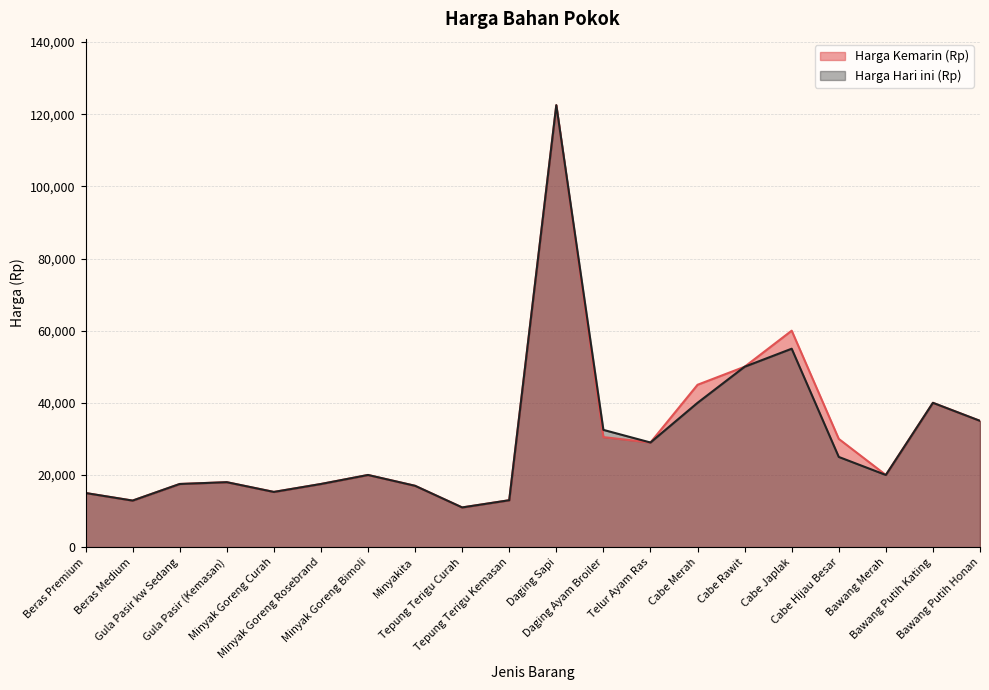

Where is the first local maximum for Harga Kemarin (Rp)?

Gula Pasir (Kemasan)